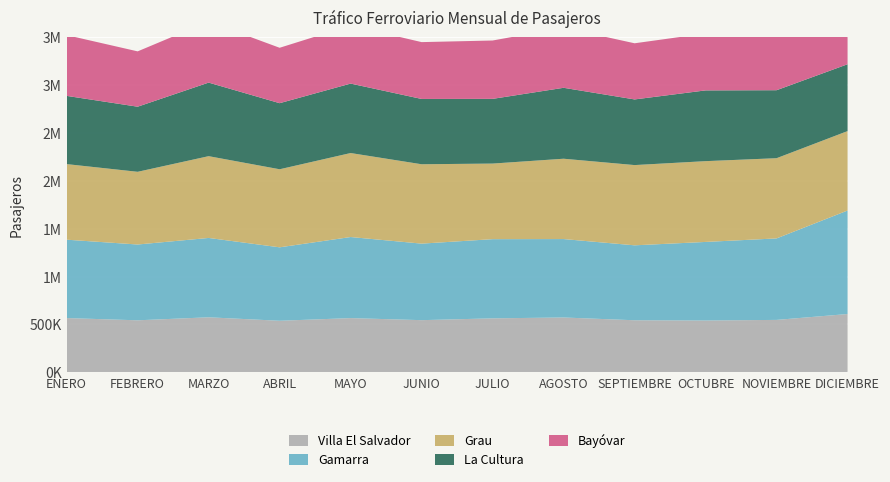

Reading left to right, what are all the values shown in this chart?

Villa El Salvador: 567195	543801	575237	539013	566818	545294	564219	573227	544209	541680	547990	609311
Gamarra: 819198	792272	829405	767602	847442	799936	827741	819788	783326	821296	851783	1081966
Grau: 790139	760050	854818	816028	877983	829733	790134	839737	838834	844491	838515	830339
La Cultura: 713102	680433	769019	690688	725979	682576	676379	741456	686159	739540	710633	698734
Bayóvar: 635153	578453	637884	579218	607007	594151	610034	628083	587021	595058	602432	674988